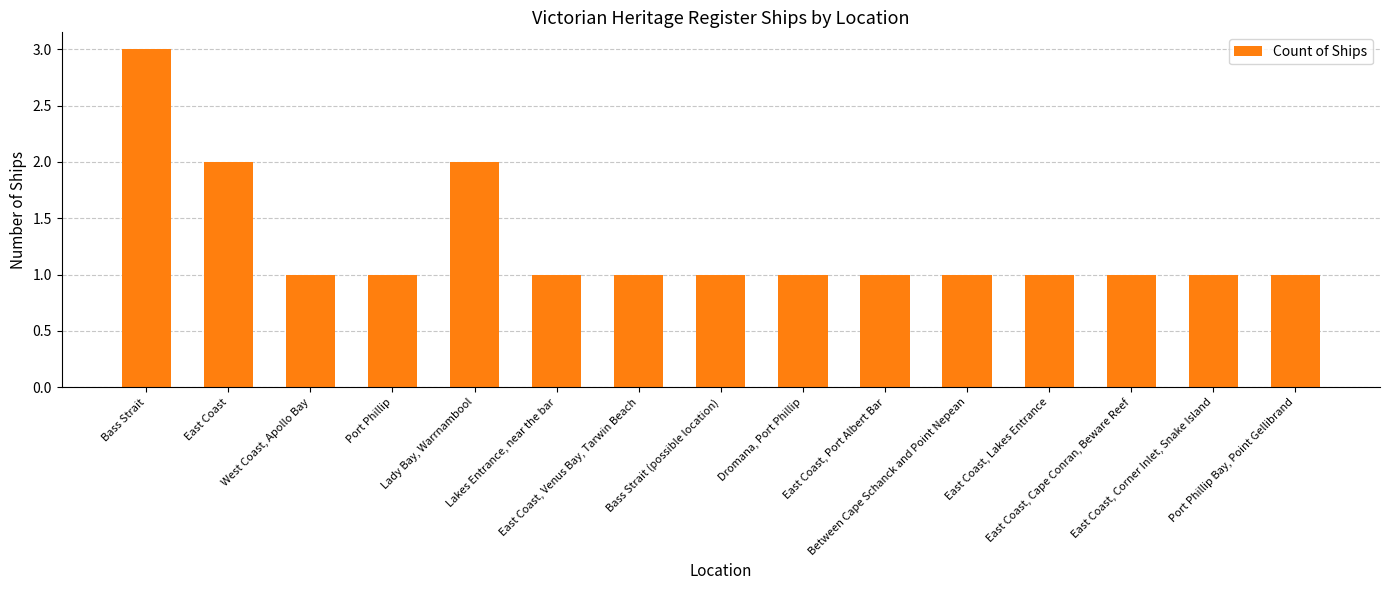

Count the number of categories in the chart.

15